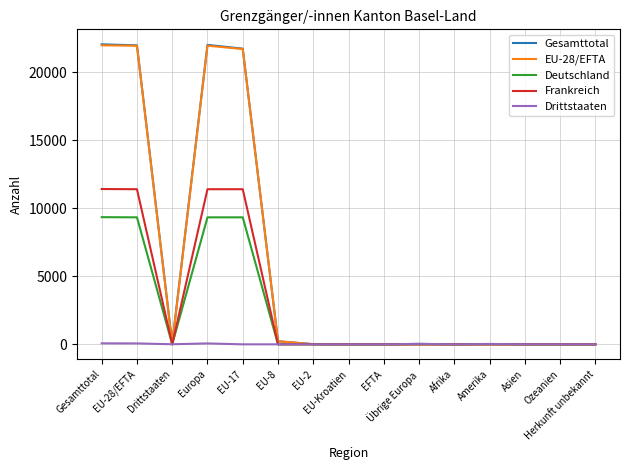

What is the maximum value shown in the chart?

22039